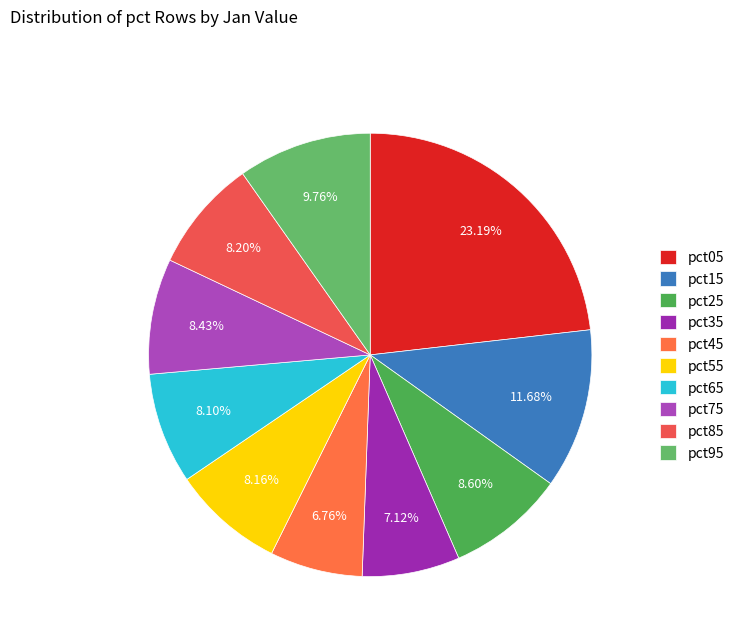

Does any single category account for the majority?

No